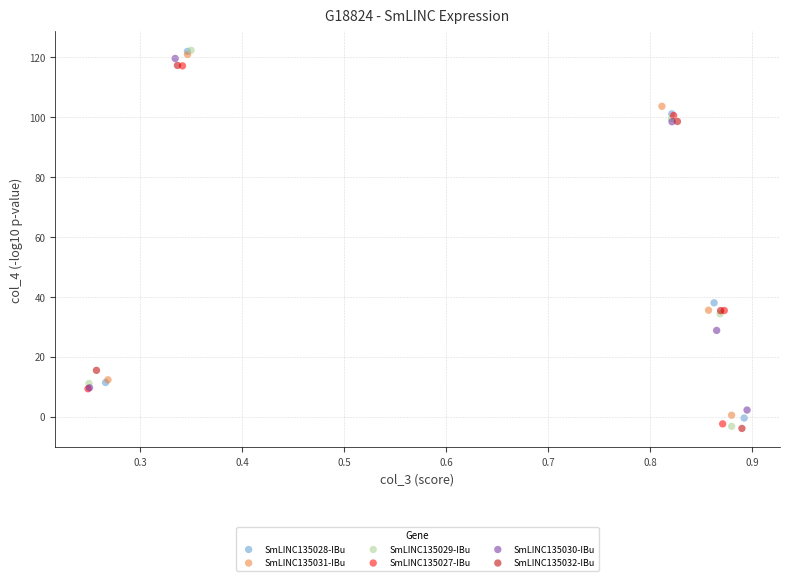

What are all the series names shown in the legend?

SmLINC135028-IBu, SmLINC135031-IBu, SmLINC135029-IBu, SmLINC135027-IBu, SmLINC135030-IBu, SmLINC135032-IBu